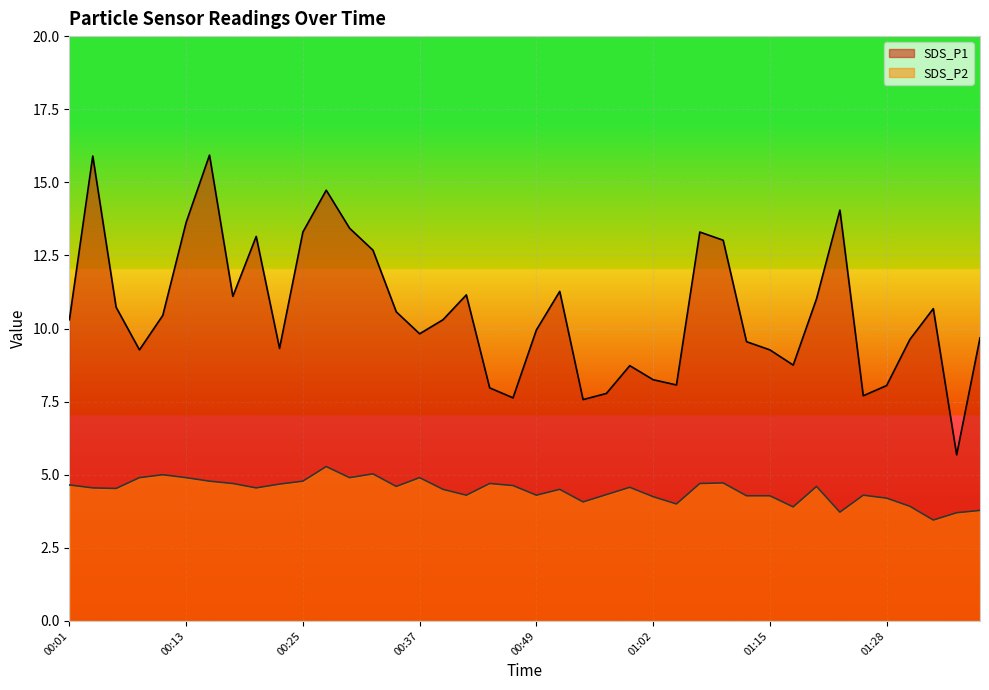

What is the difference between the maximum and minimum values in the SDS_P1 series?

10.2